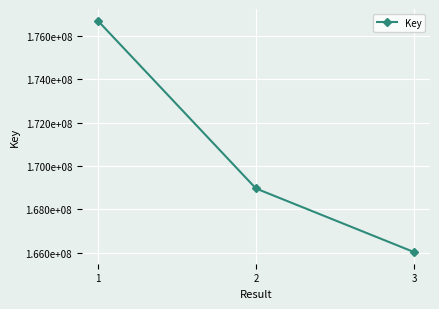

Rank the categories by value from lowest to highest.

3, 2, 1